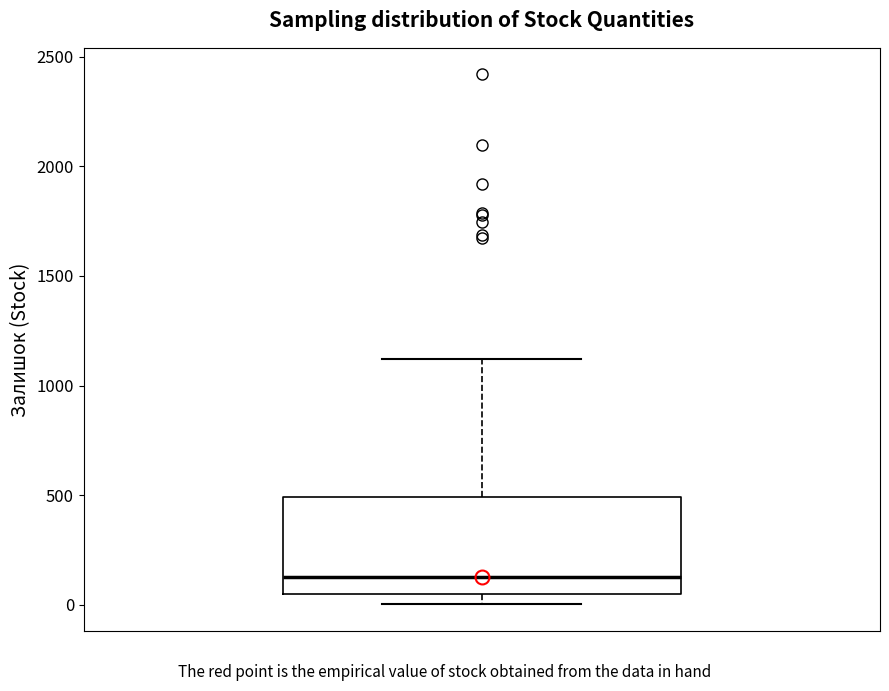

Read this box plot against the y-axis: the position of the median line, the range covered by the box, and the ends of both whiskers. The values are not printed on the chart, so give them approximately, as read against the axis.

median 150, box 50 to 500, whiskers 0 to 1100